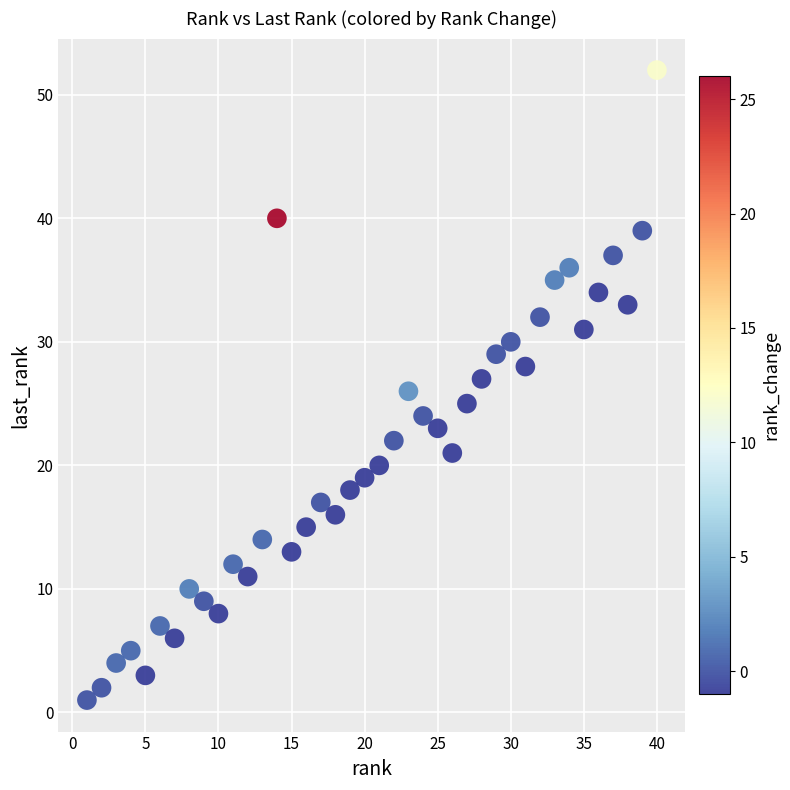

What is the range of X values (max minus min)?

39